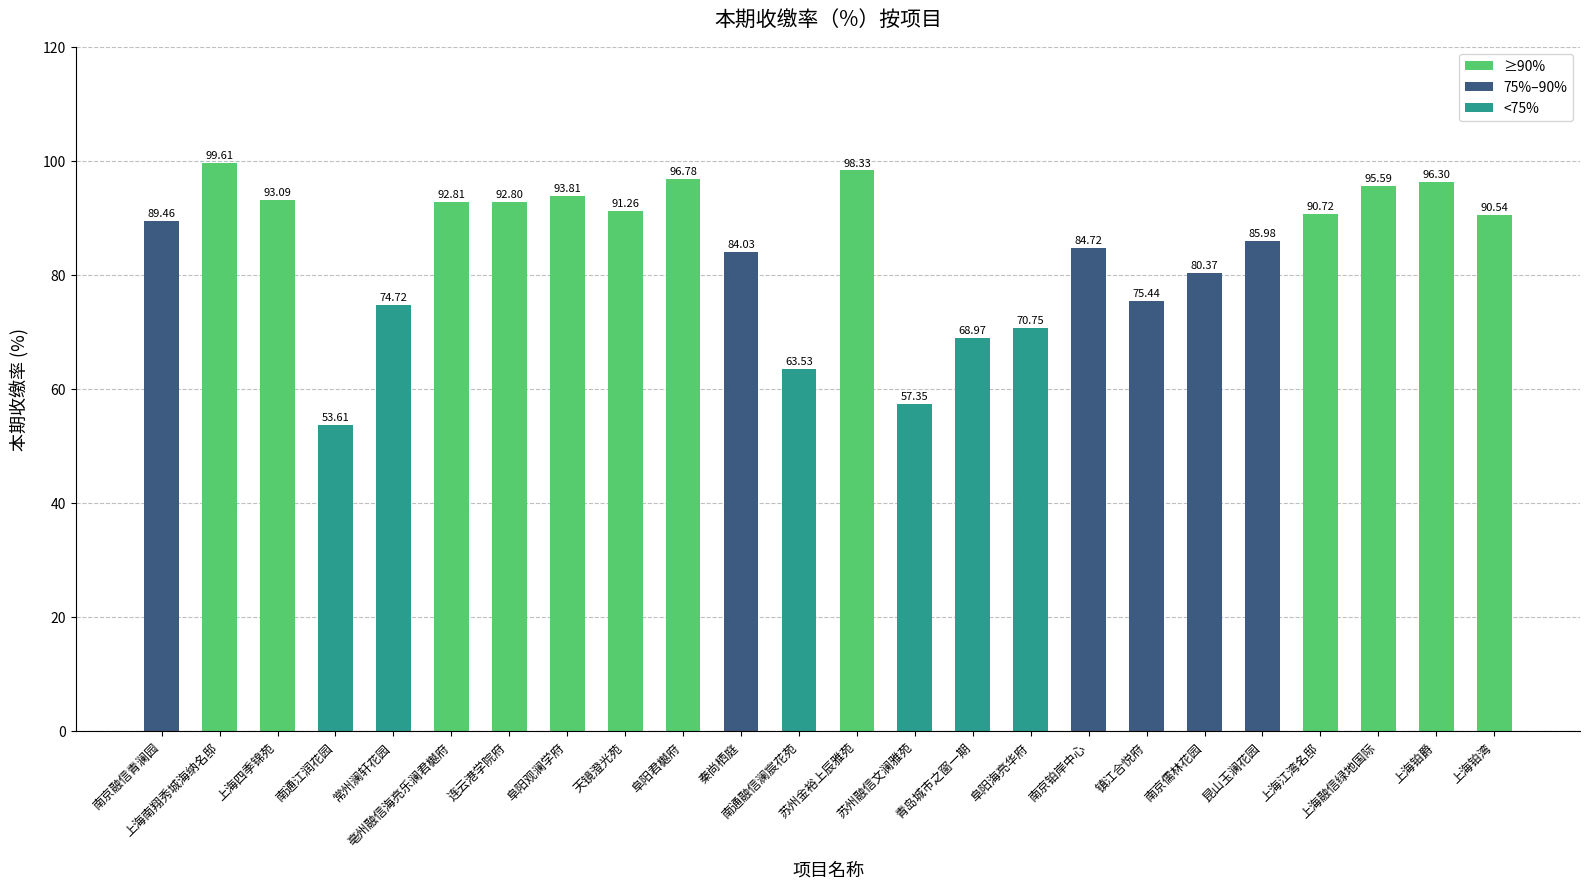

List the labels in order of value, smallest first.

南通江润花园, 苏州融信文澜雅苑, 南通融信澜宸花苑, 青岛城市之窗一期, 阜阳海亮华府, 常州澜轩花园, 镇江合悦府, 南京儒林花园, 秦尚栖庭, 南京铂岸中心, 昆山玉澜花园, 南京融信青澜园, 上海铂湾, 上海江湾名邸, 天镜澄光苑, 连云港学院府, 亳州融信海亮乐澜君樾府, 上海四季锦苑, 阜阳观澜学府, 上海融信绿地国际, 上海铂爵, 阜阳君樾府, 苏州金裕上辰雅苑, 上海南翔秀城海纳名邸